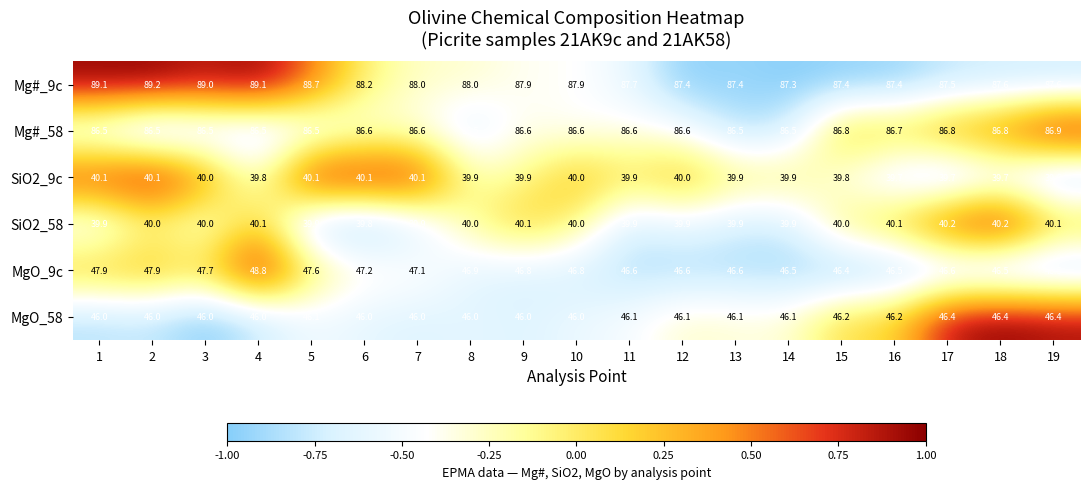

Which category has the lowest value across all series?

19